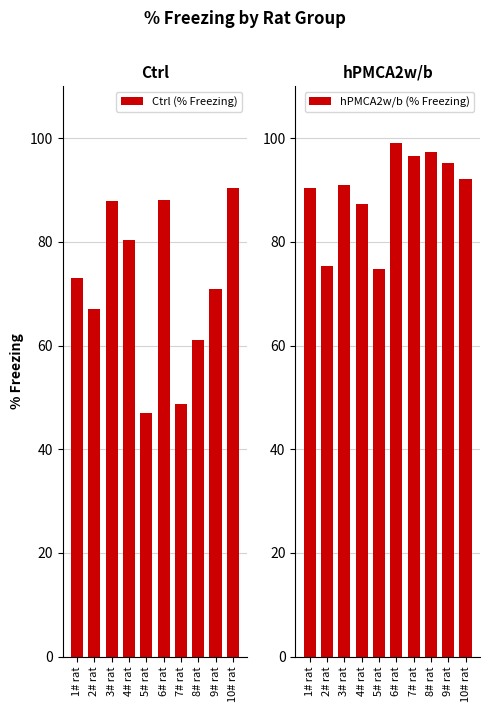

Rank the series at 4# rat from lowest to highest value.

Ctrl (% Freezing), hPMCA2w/b (% Freezing)